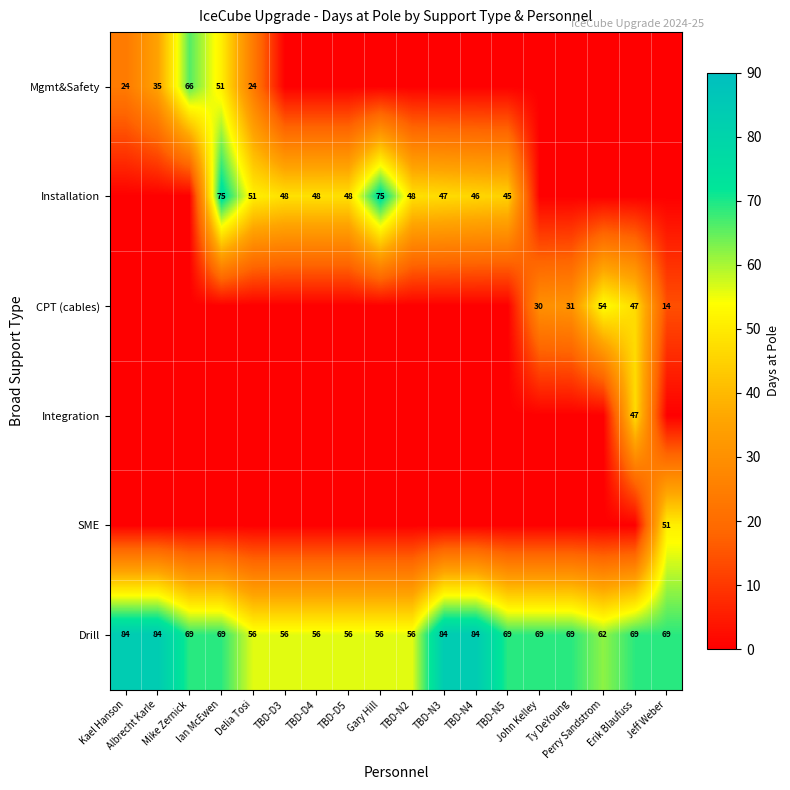

What is the average value of the Drill series?

68